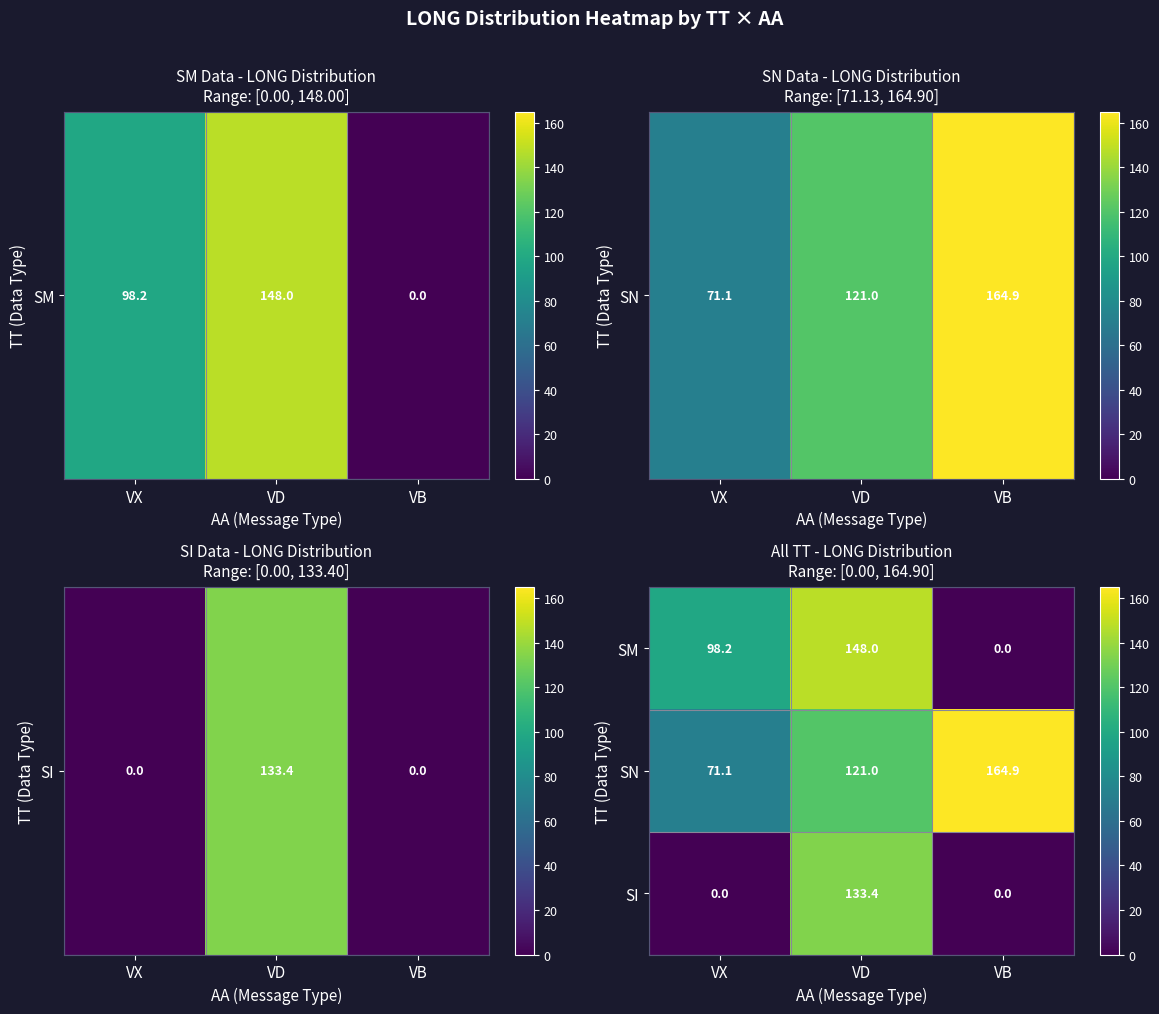

The SM series shows 98.2 at VX. True or false?

True